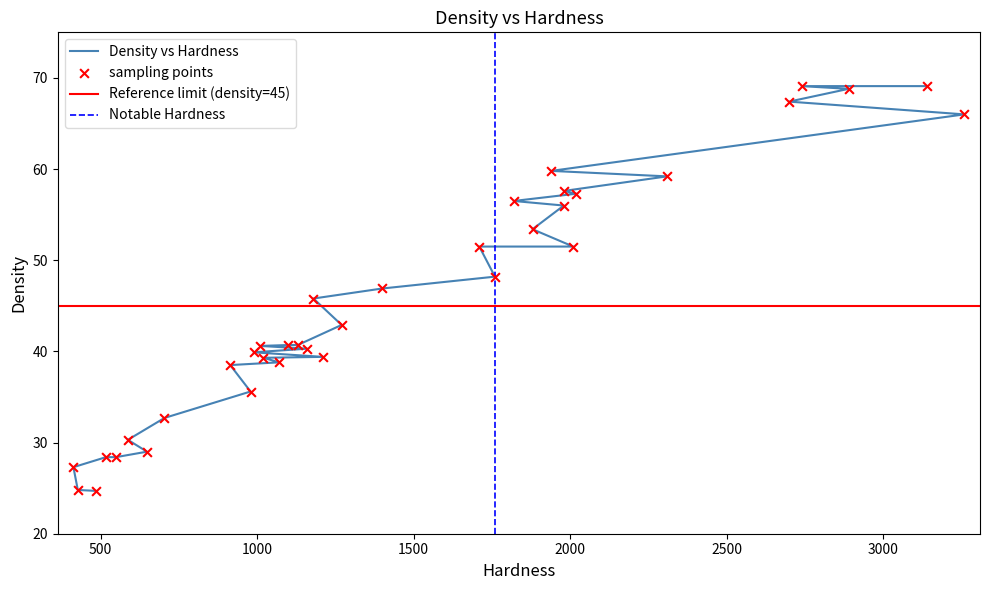

What is the change in value from 3260 to 2890?

+2.8